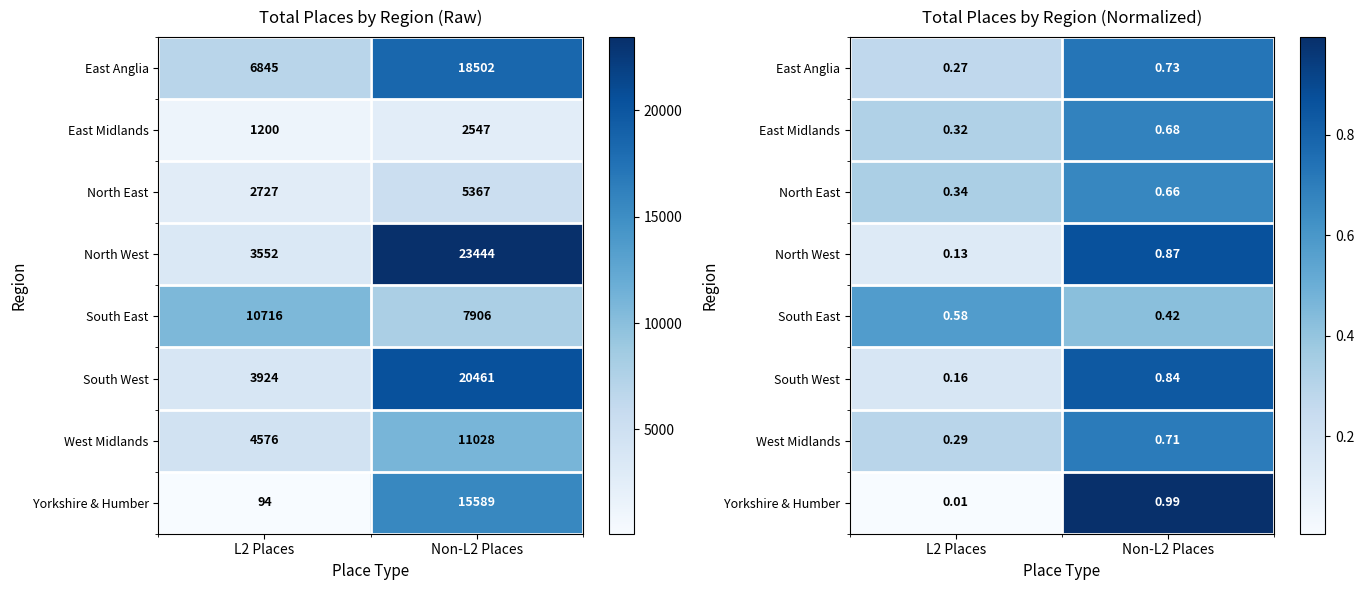

What value does the North East series have at Non-L2 Places?

0.7